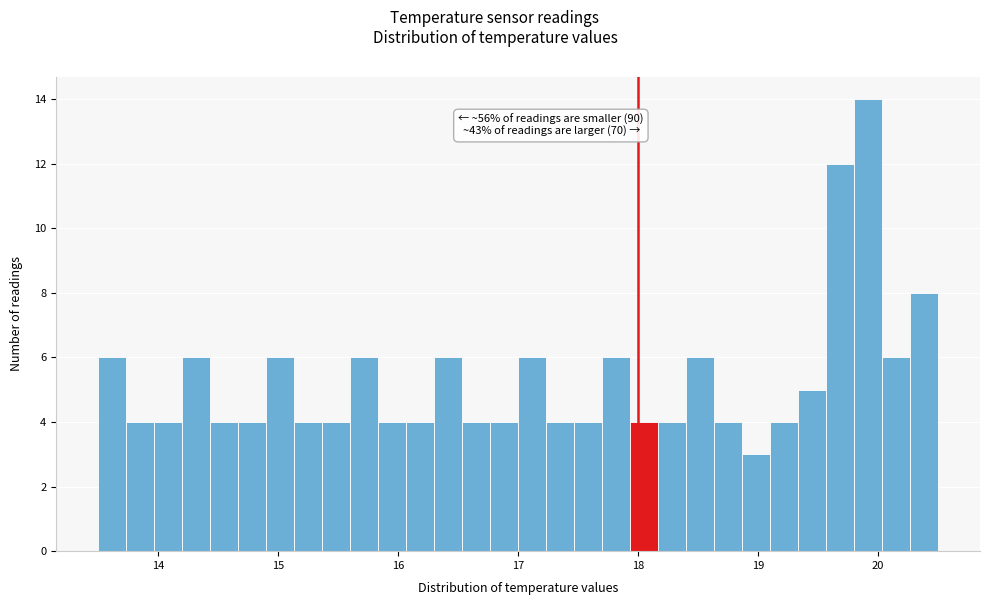

Around what value on the x-axis is the tallest bar? Give the approximate position of its centre, as read against the axis.

19.9